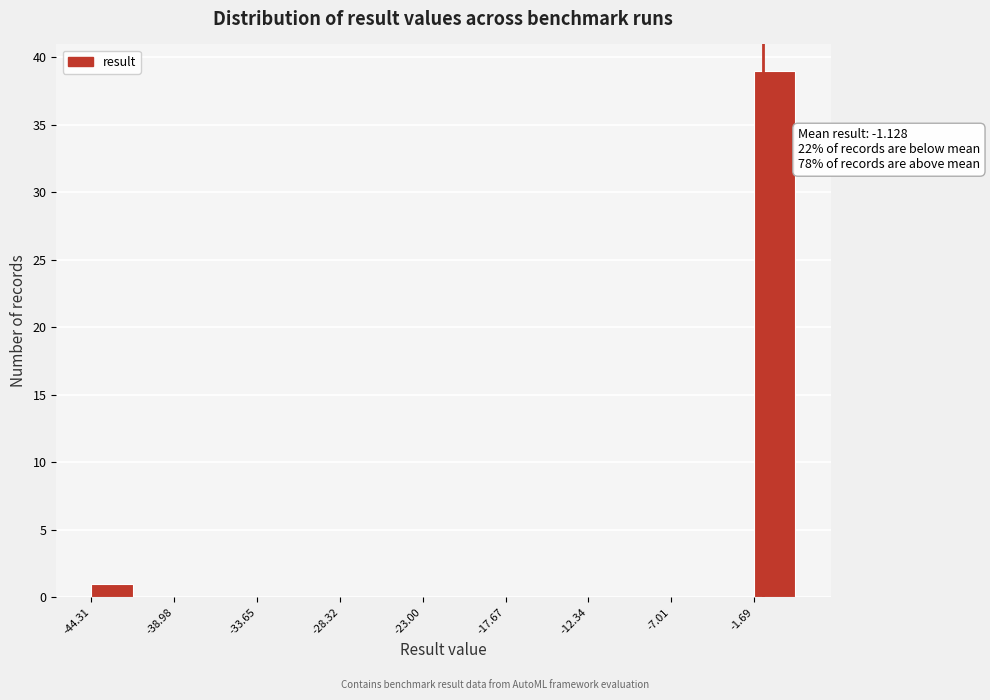

Read against the x-axis, roughly where is the centre of the tallest bar?

0